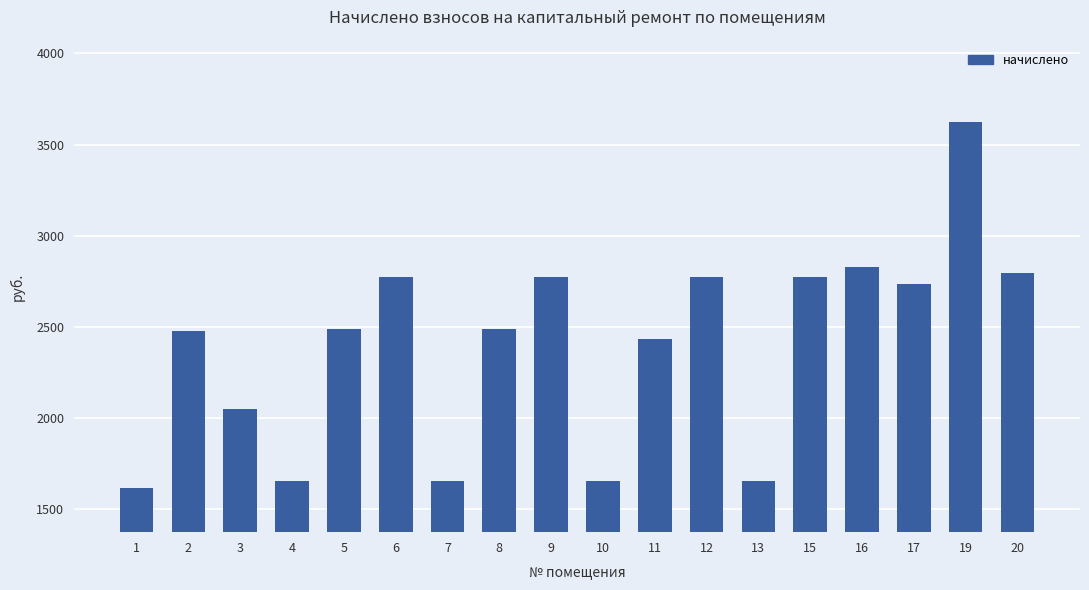

What is the difference between the maximum and second lowest values?

1970.0